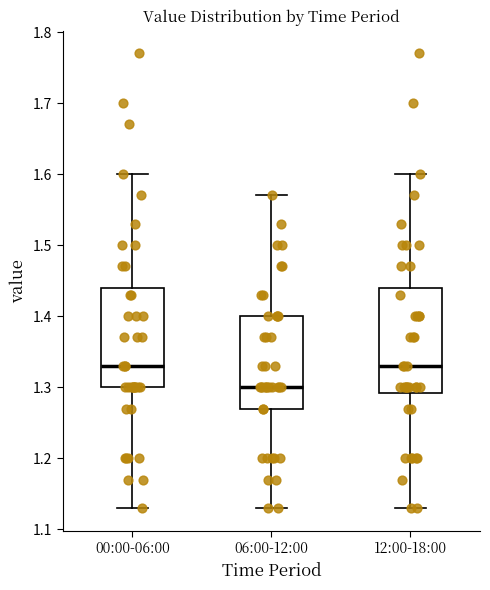

Reading left to right, read every box against the y-axis: the position of its median line, the range the box covers, and the ends of its whiskers. The values are not printed on the chart, so give them approximately, as read against the axis.

00:00-06:00: median 1.33, box 1.30 to 1.44, whiskers 1.13 to 1.60
06:00-12:00: median 1.30, box 1.27 to 1.40, whiskers 1.13 to 1.57
12:00-18:00: median 1.33, box 1.29 to 1.44, whiskers 1.13 to 1.60